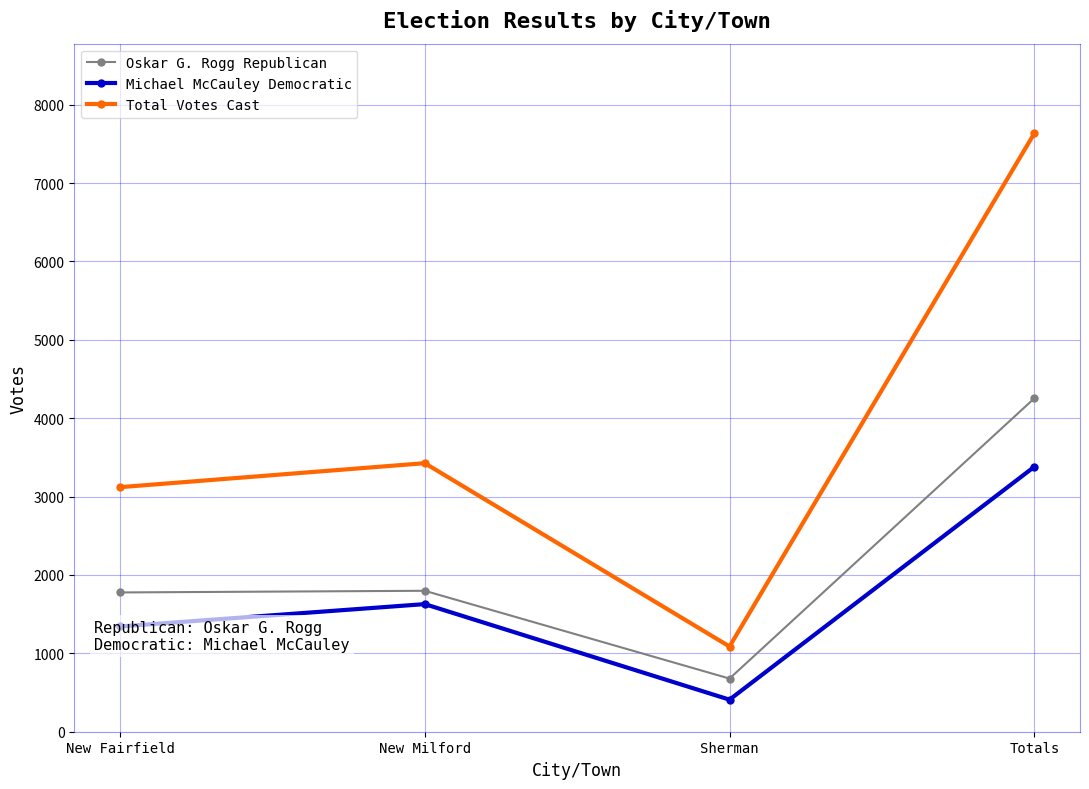

Rank the categories by Total Votes Cast value from highest to lowest.

Totals, New Milford, New Fairfield, Sherman